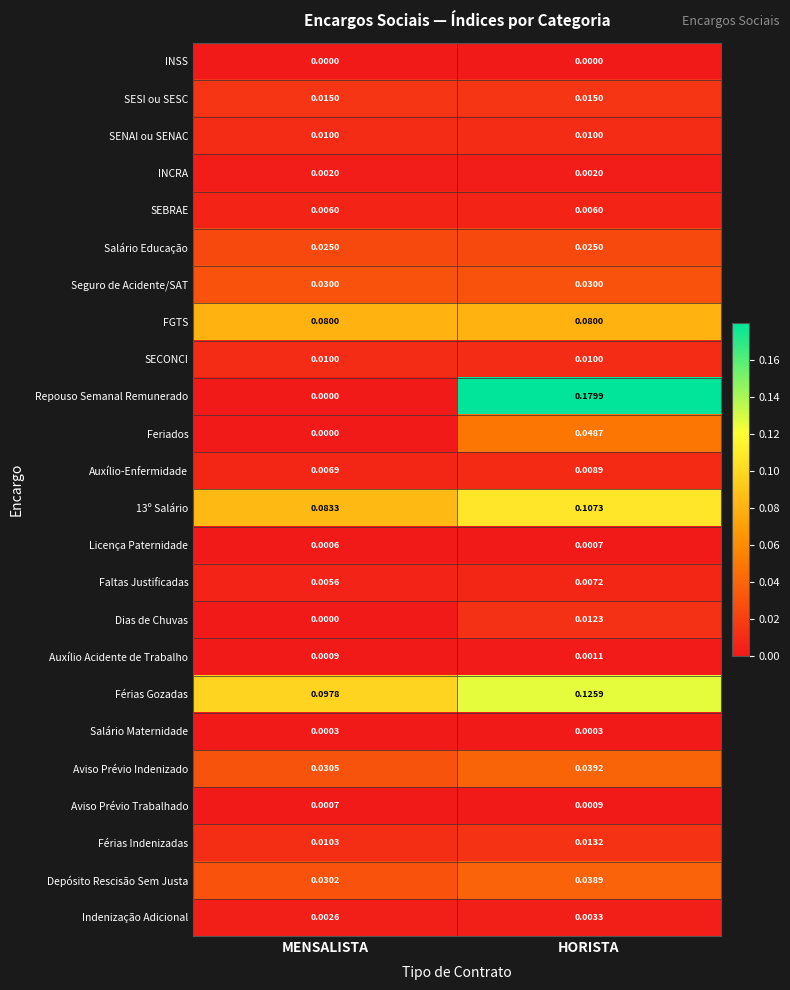

Where is 13º Salário nearest to the value 0?

MENSALISTA